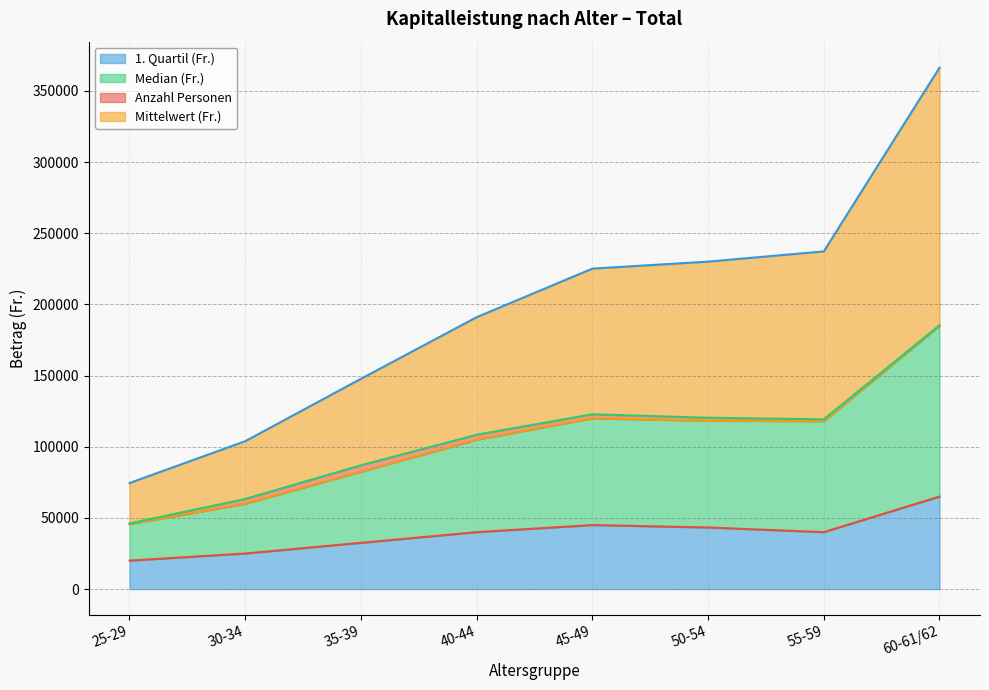

What is the highest value of the 1. Quartil (Fr.) series?

65000.0